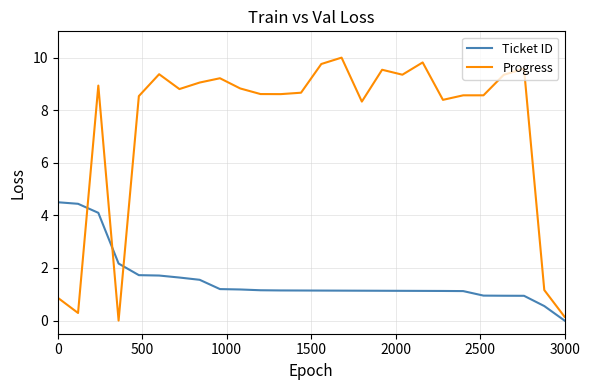

Rank the series by their maximum value, from lowest to highest.

Ticket ID, Progress